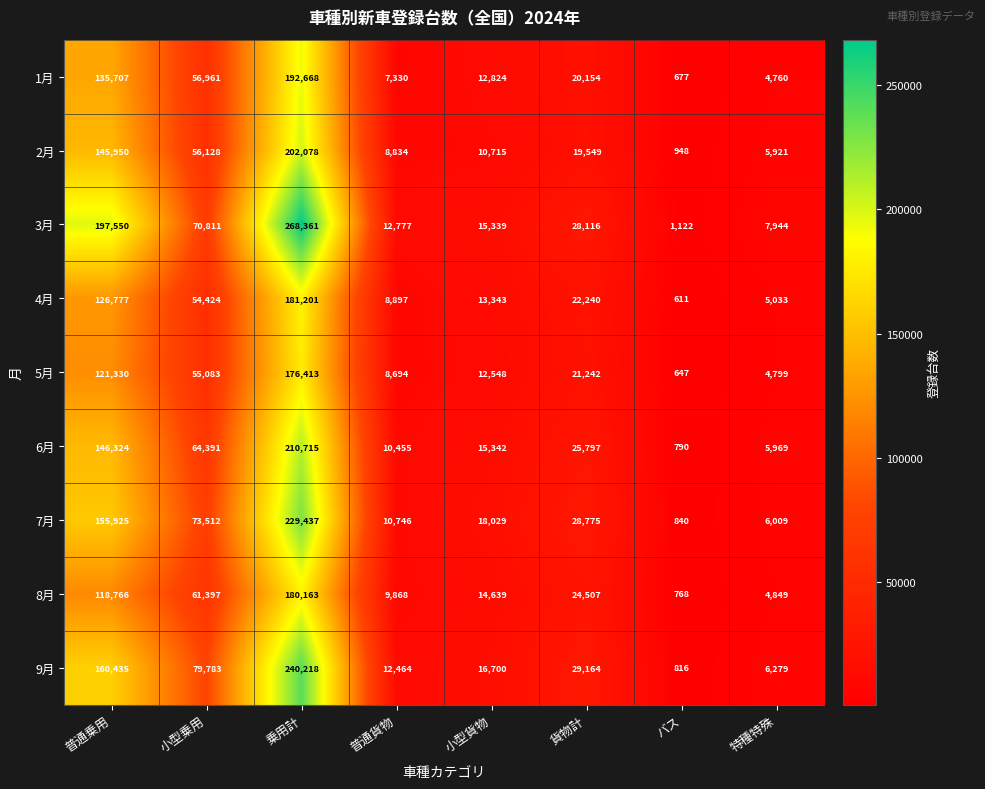

True or false: 8月 has a value of 9868 at 普通貨物.

True